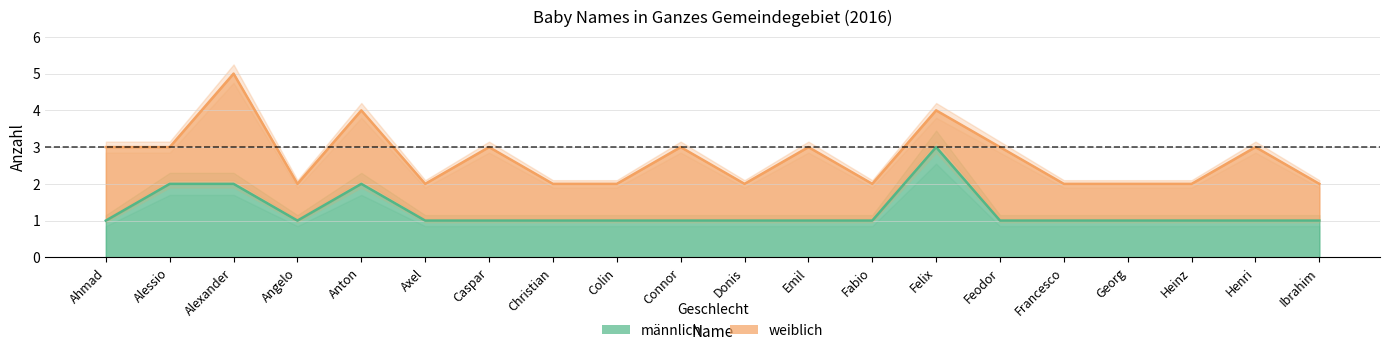

The chart shows a value of 1 at Georg. True or false?

True